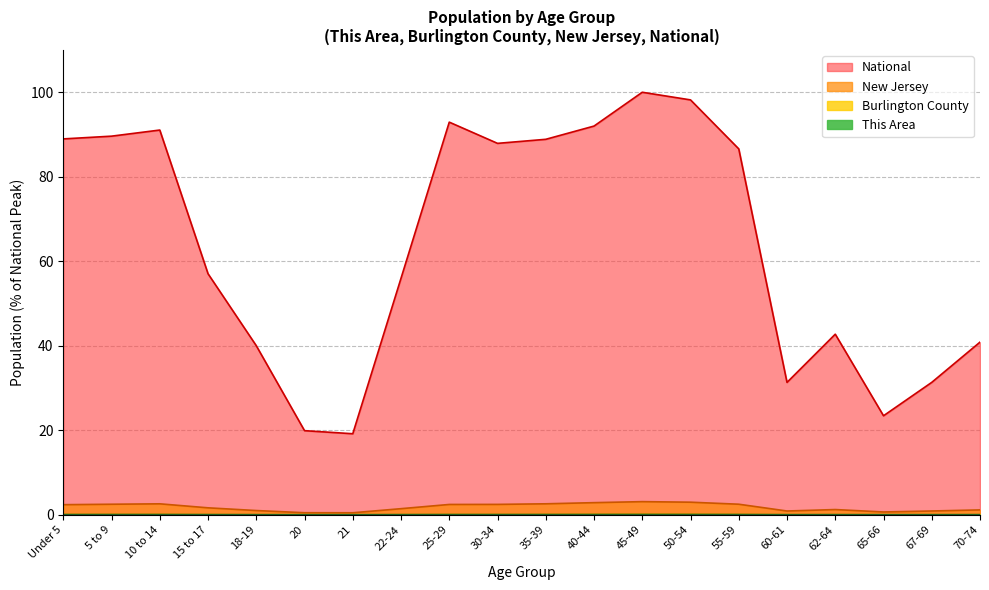

True or false: Burlington County has more than 1 points higher than both neighbors.

True